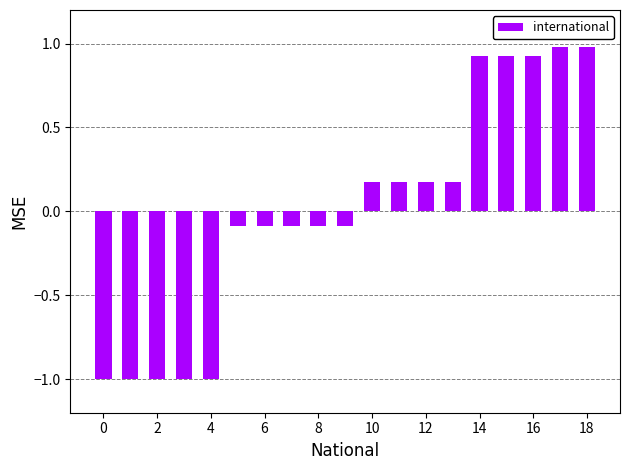

What is the value of the 18th bar from the left?

1.0